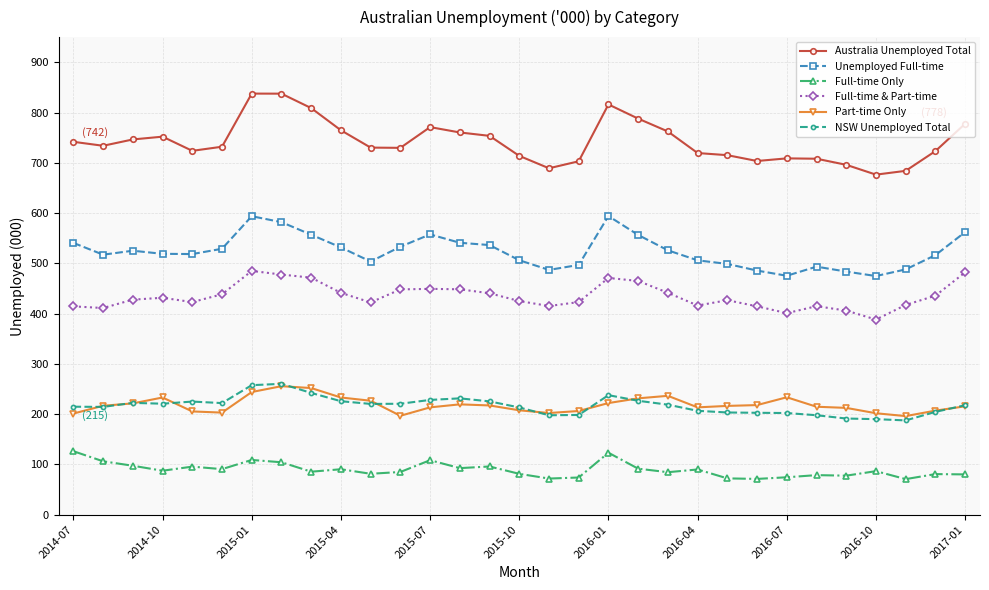

What is the value of the Full-time & Part-time point at the 18th from the left?

422.9